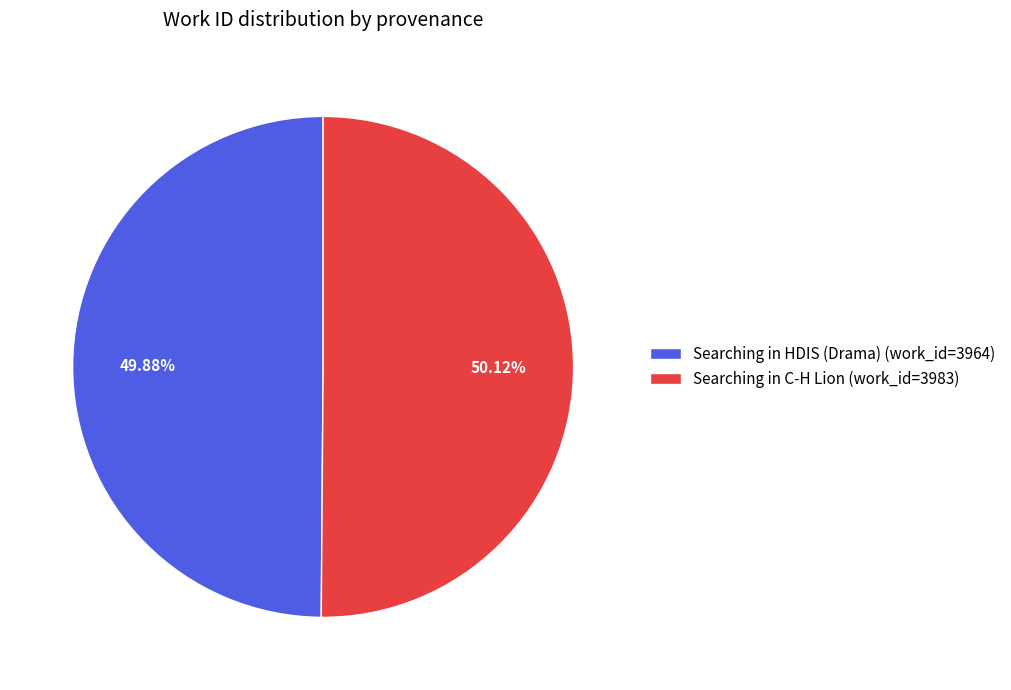

To the nearest percent, what is the average slice percentage?

50%